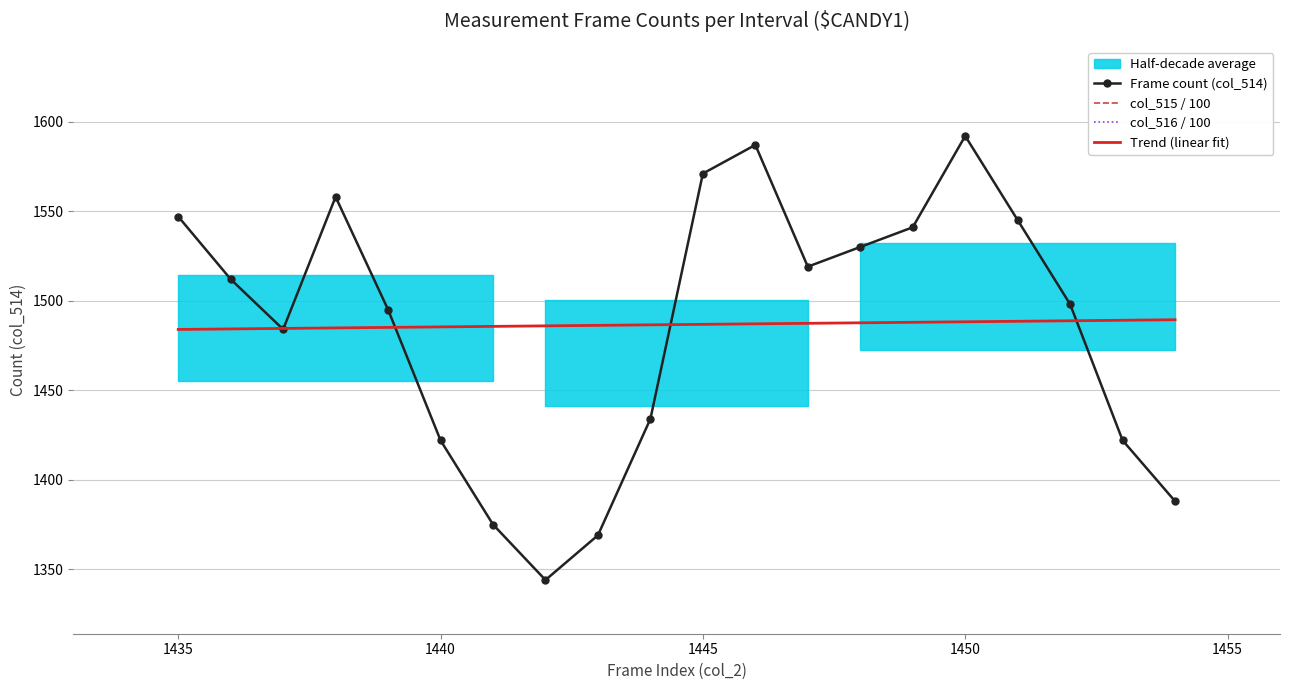

What is the difference between the second highest and second lowest values in the col_515 / 100 series?

2.1